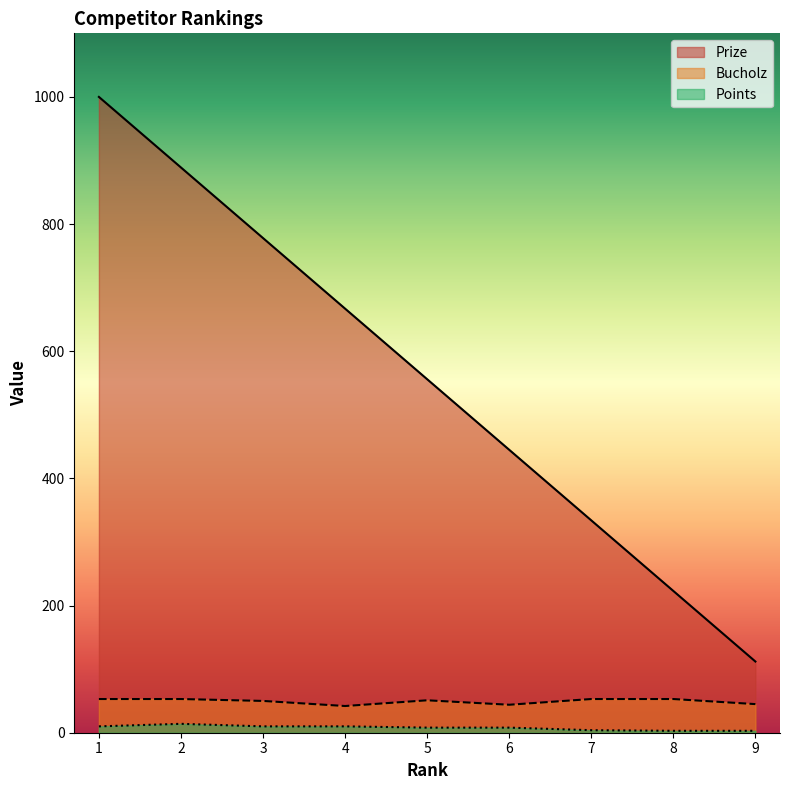

At which category is the sum across all series the highest?

1